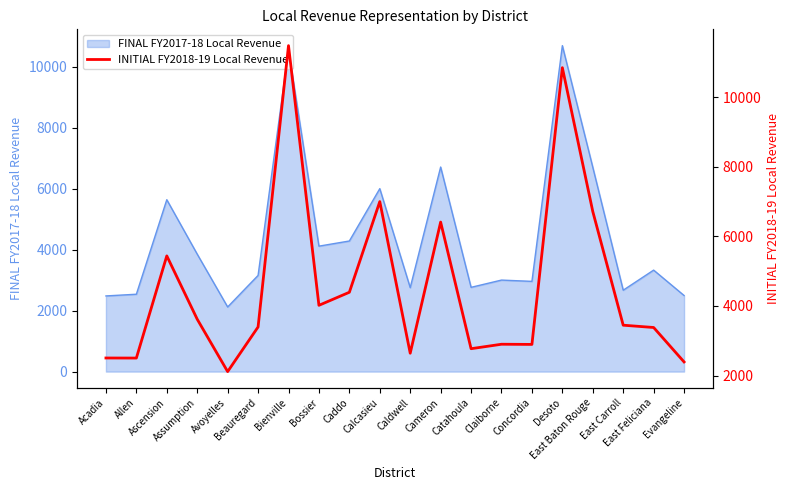

Where does the data first go above 3448?

Ascension